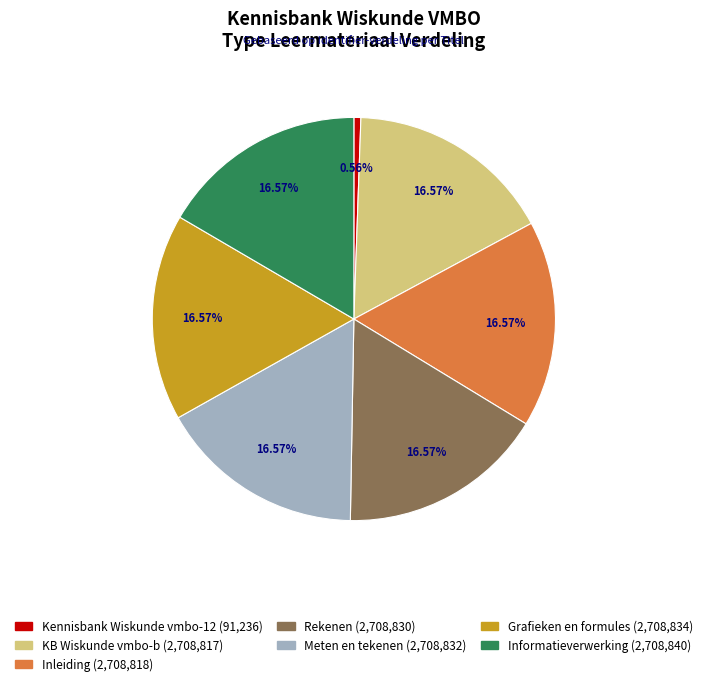

What percentage is the KB Wiskunde vmbo-b slice, to the nearest percent?

17%